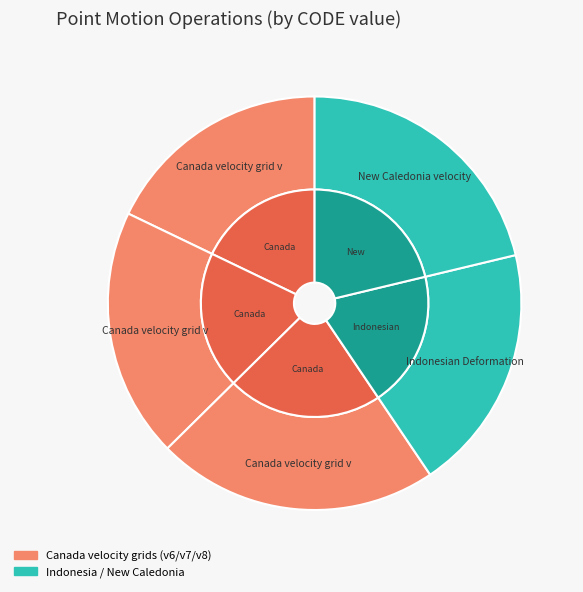

How many segments does this pie chart have?

5